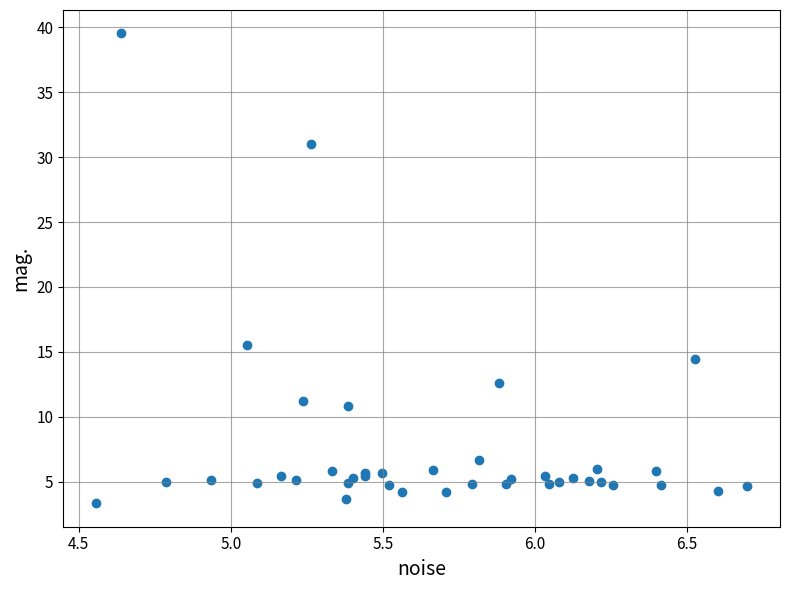

What Y value in the scatter plot is closest to 21?

15.5